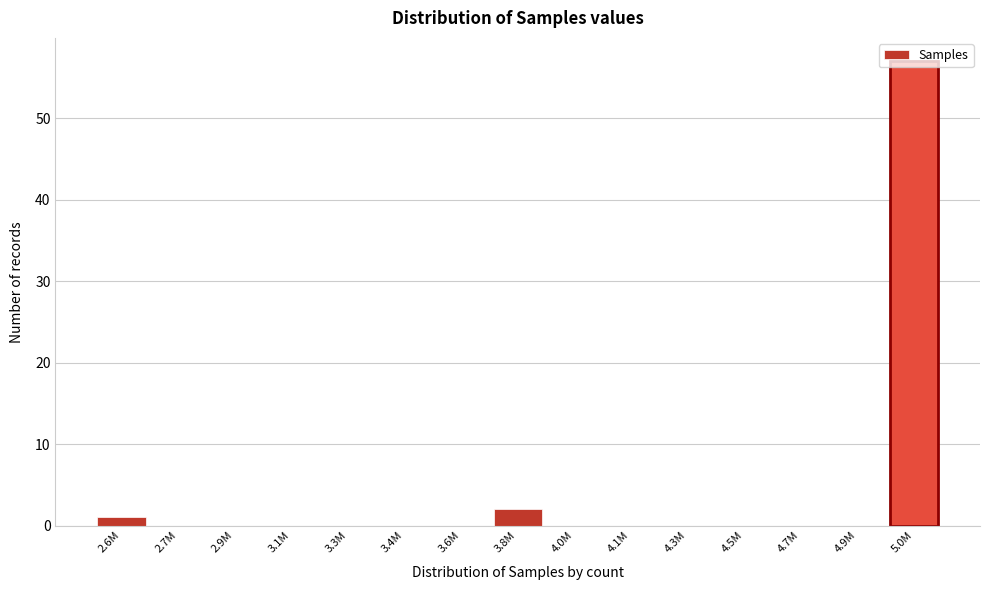

Which category has the highest value across all series?

5.0M